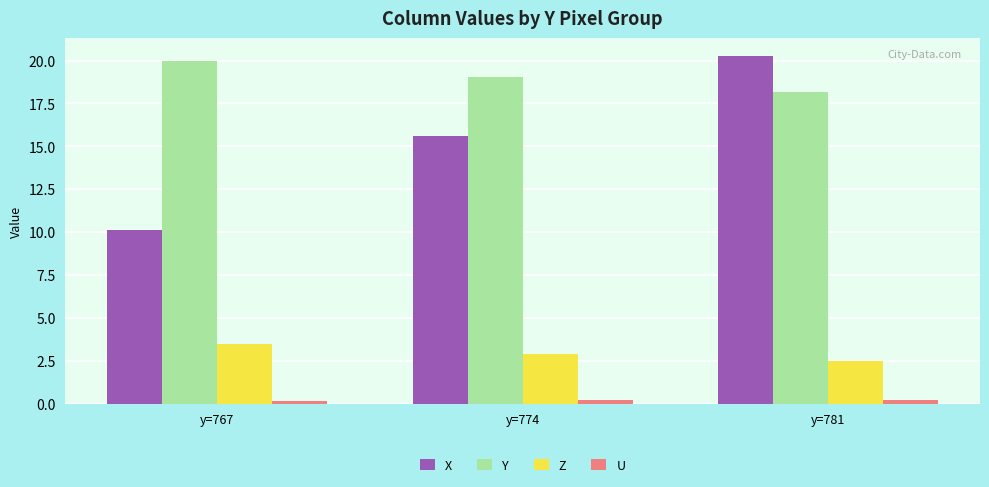

How many distinct data groups are displayed?

4